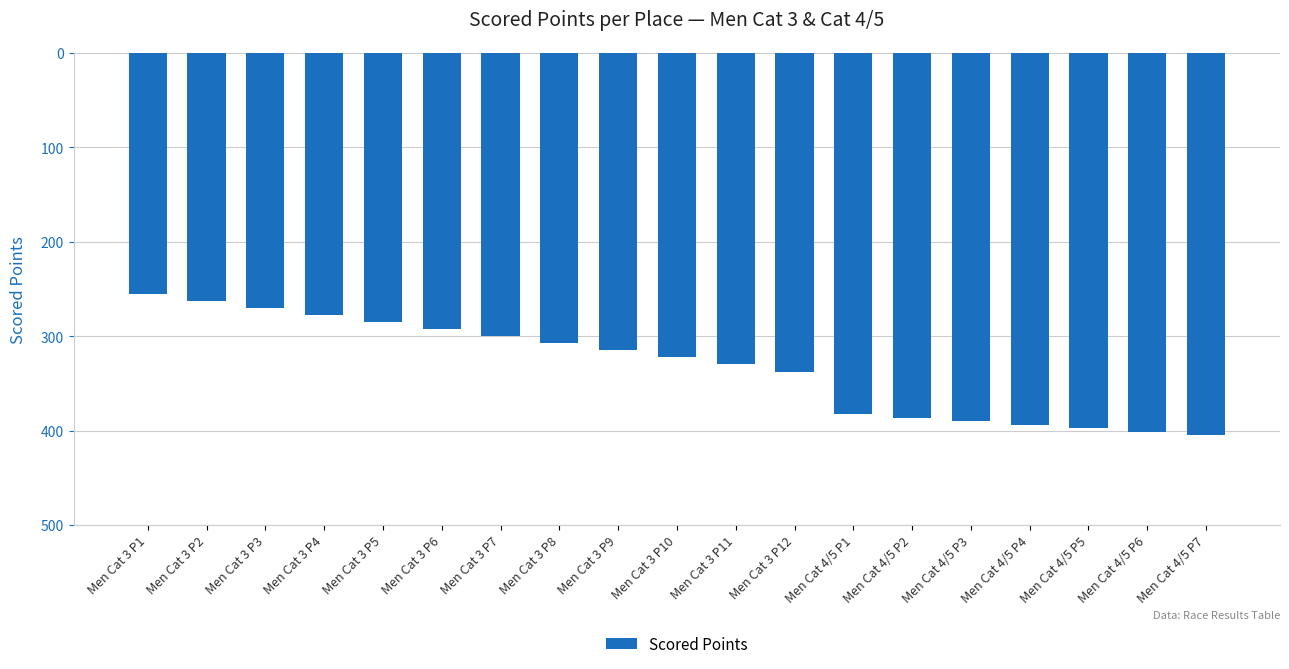

Where is the data nearest to the value -330?

Men Cat 3 P11